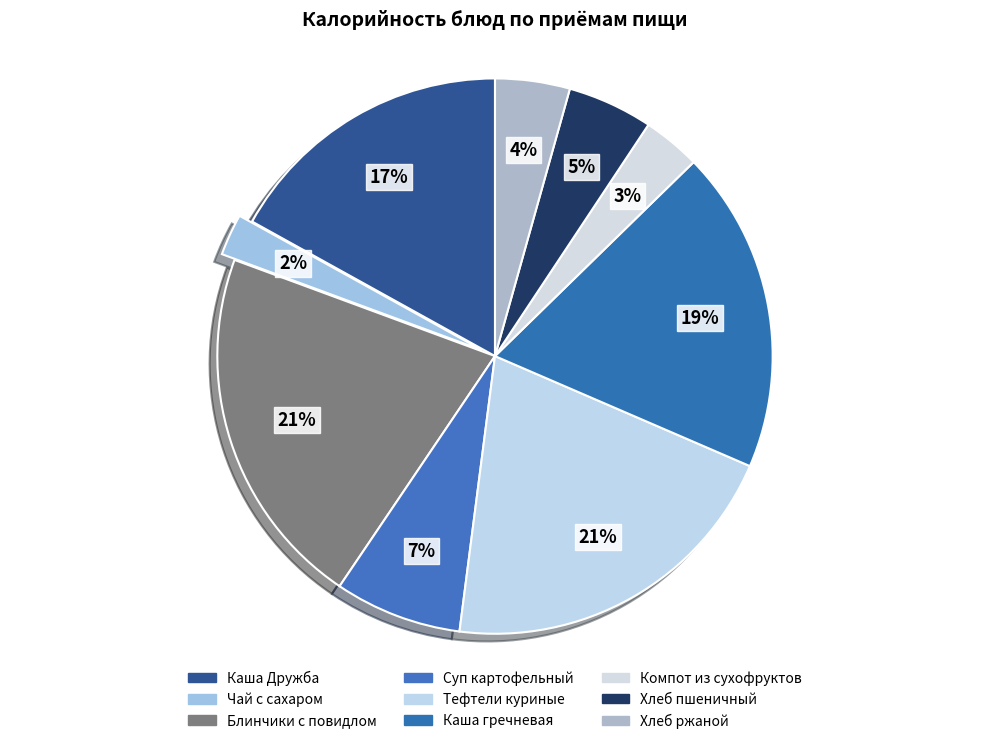

To the nearest percent, what is the average slice percentage?

11%